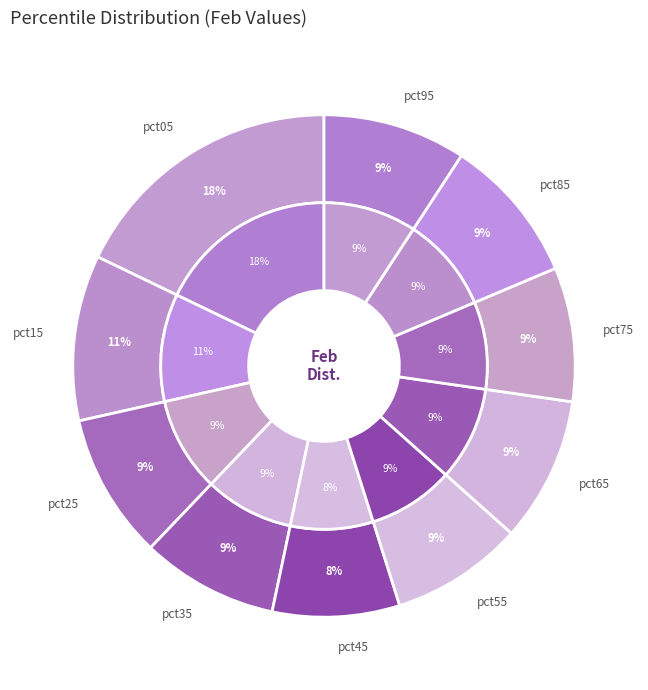

True or false: pct05 accounts for 24% of the total.

False